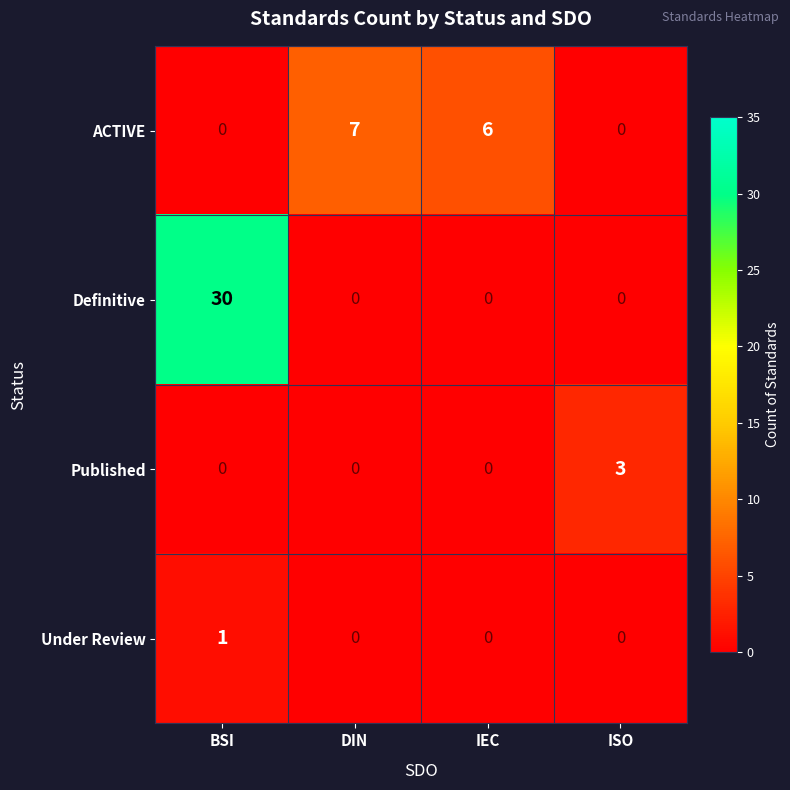

Between BSI and IEC, which series saw the biggest shift?

Definitive